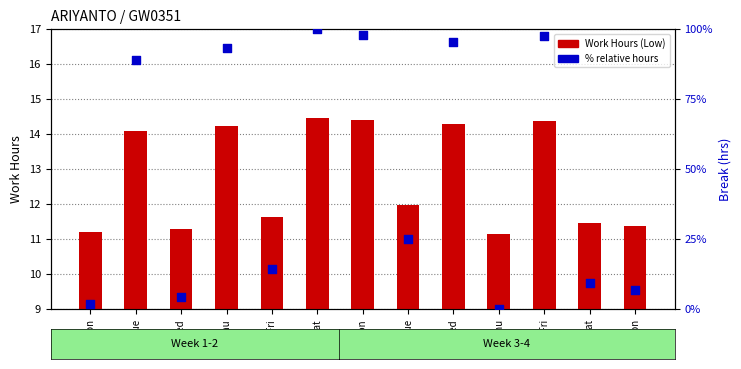

Which series reaches the minimum Y coordinate?

% relative hours